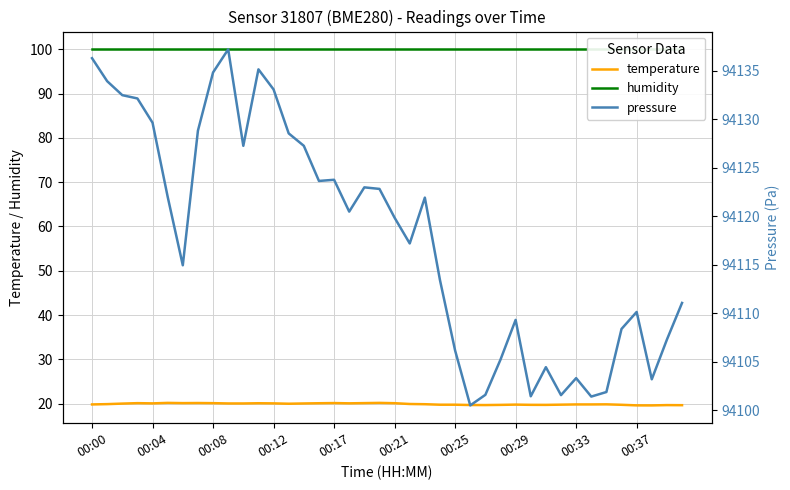

What is the difference between the second highest and minimum values in the temperature series?

0.6